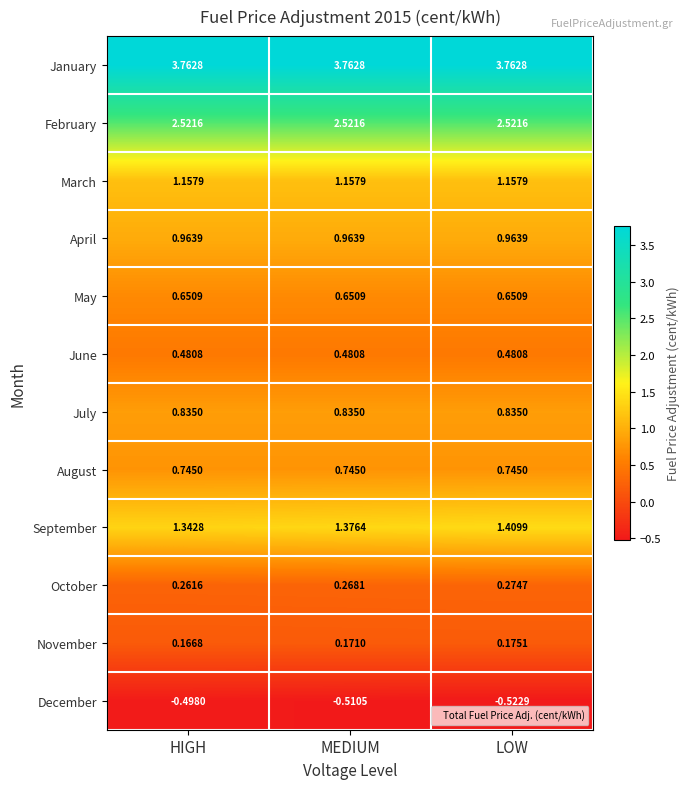

Is the value of January at HIGH greater than the value of October at MEDIUM?

Yes